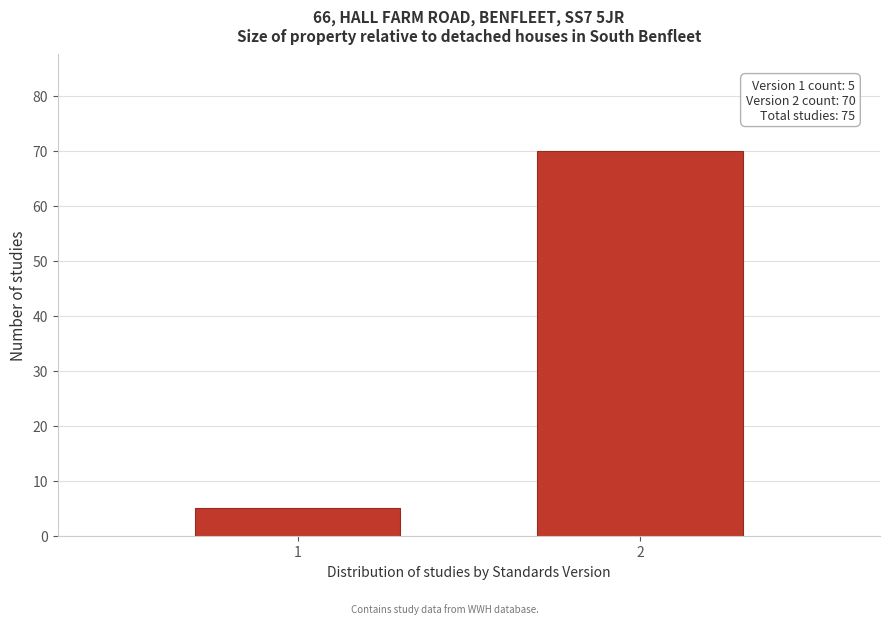

Reading left to right, list all the values displayed in this chart.

5	70